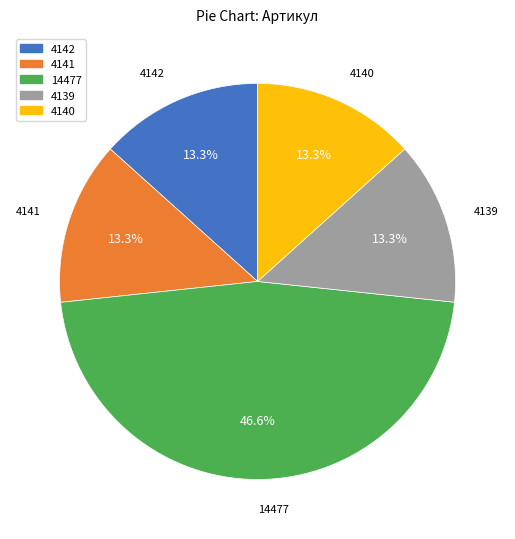

Approximately how many times larger is the value at 4139 compared to 14477?

0.3